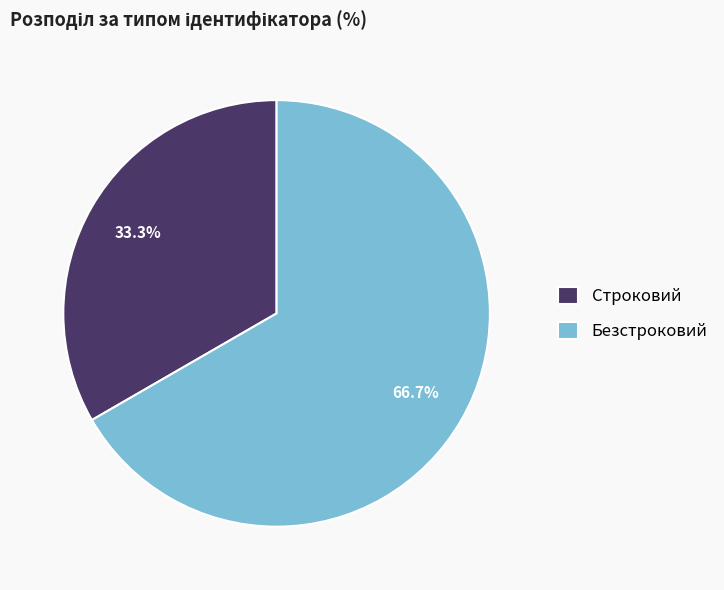

To the nearest percent, what portion does Строковий represent?

33%